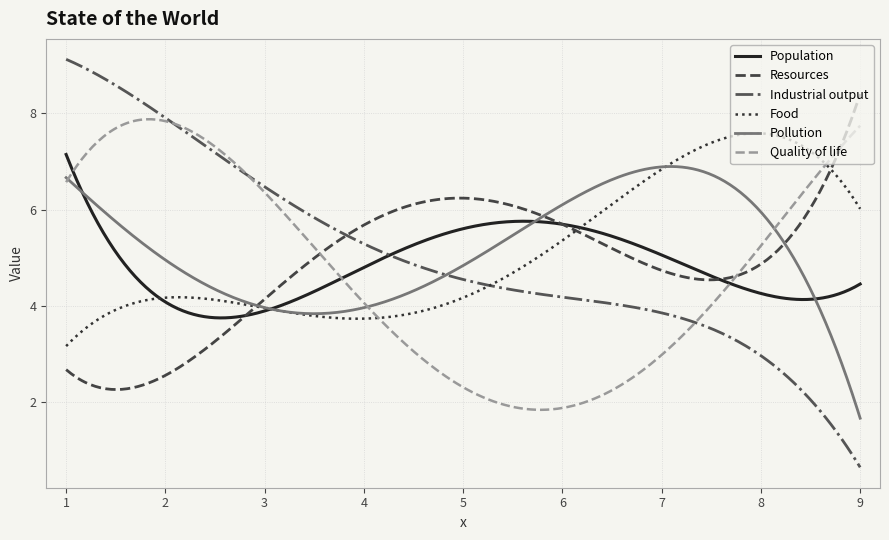

Which series has the widest spread of values?

Industrial output